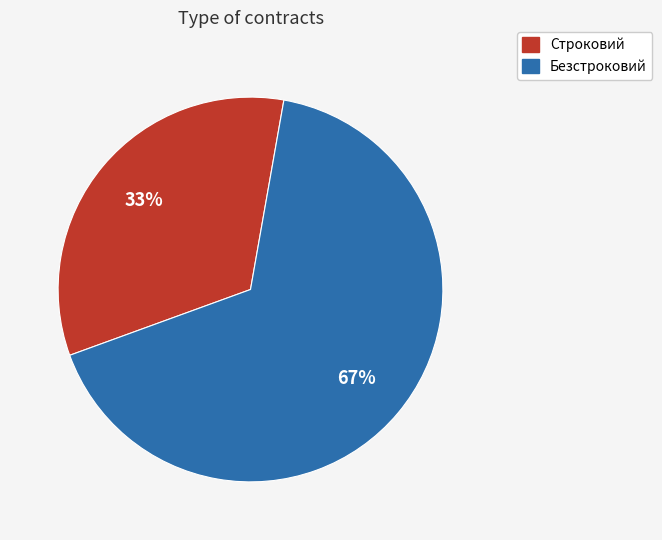

Which has a higher value, Безстроковий or Строковий?

Безстроковий